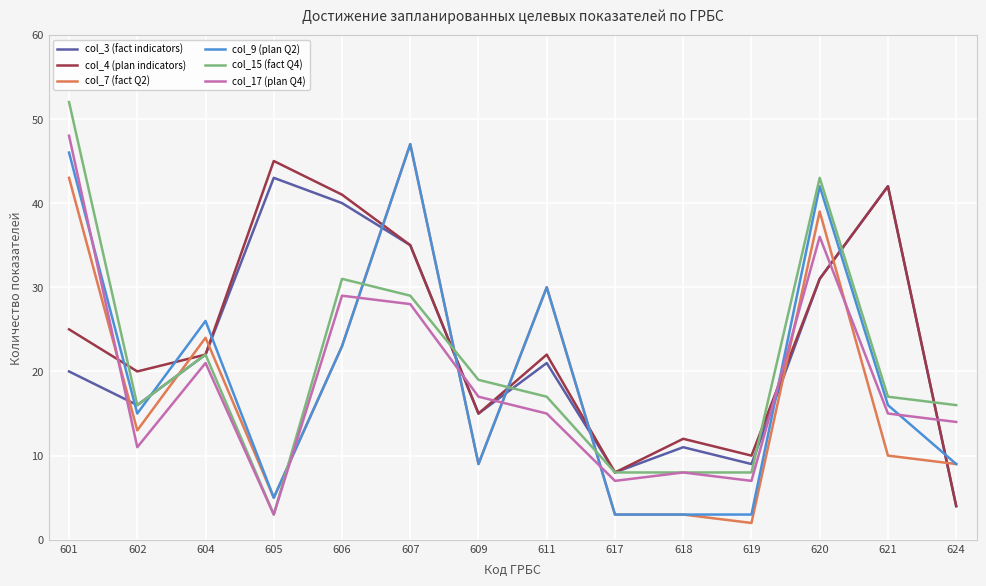

At which category is the sum across all series the highest?

601